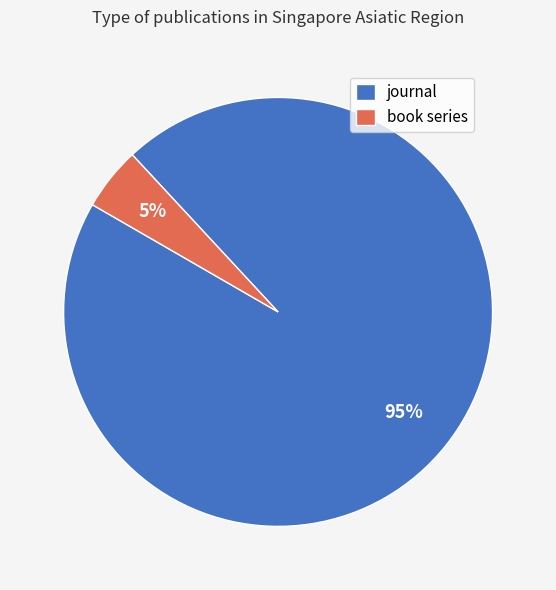

Is the sum of journal and book series greater than half?

Yes